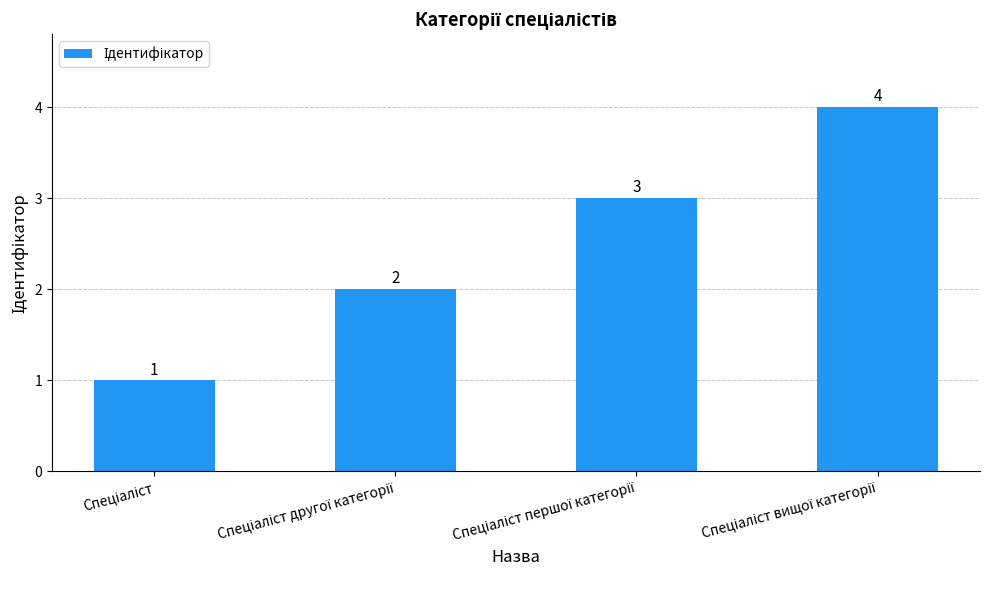

What is the maximum value shown in the chart?

4